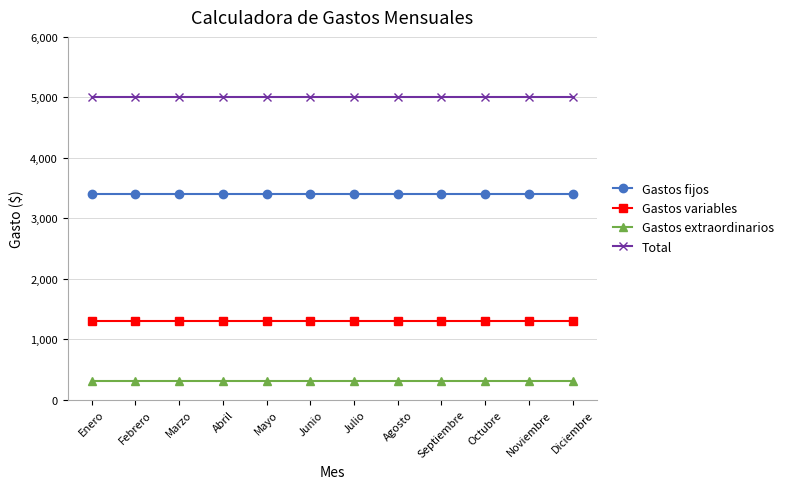

Rank the series by their maximum value, from highest to lowest.

Total, Gastos fijos, Gastos variables, Gastos extraordinarios